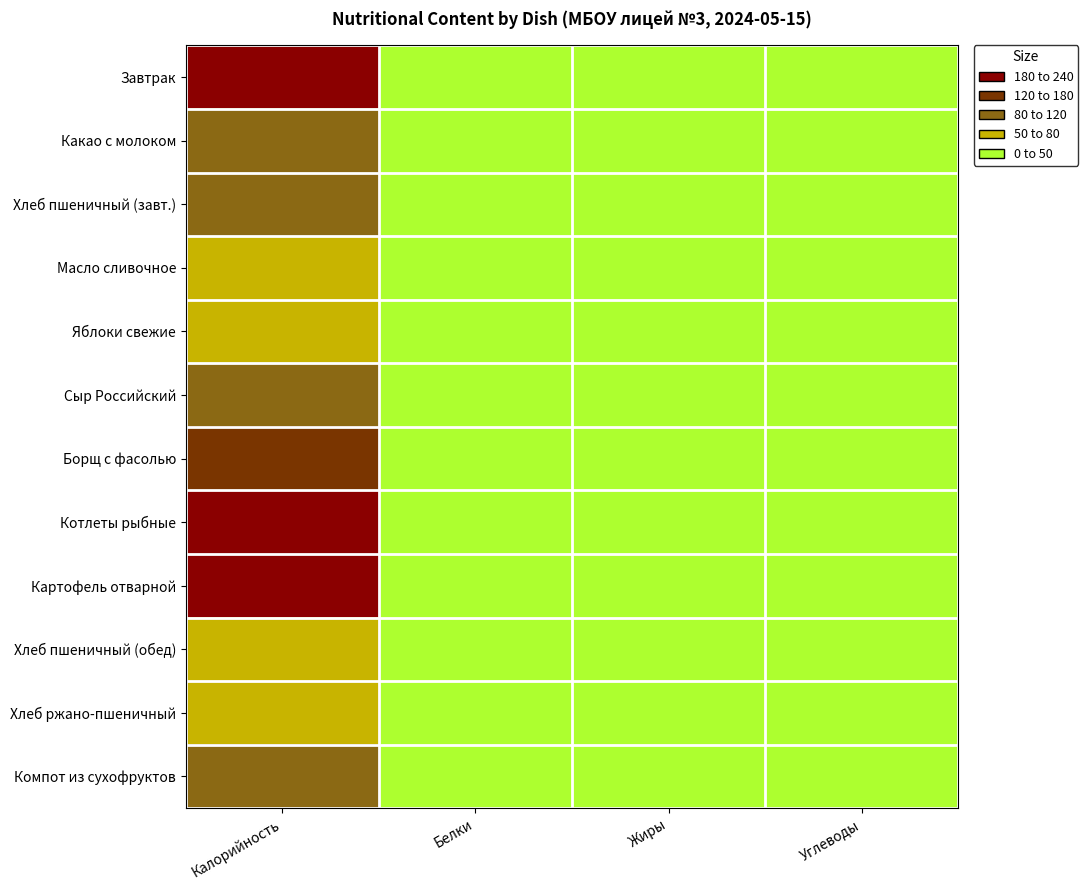

Reading right to left, extract all data points from this chart.

Завтрак: Углеводы=21.4	Жиры=3.9	Белки=3.2	Калорийность=184.0
Какао с молоком: Углеводы=13.8	Жиры=2.9	Белки=3.3	Калорийность=94.0
Хлеб пшеничный (завт.): Углеводы=19.0	Жиры=0.0	Белки=3.0	Калорийность=94.0
Масло сливочное: Углеводы=0.1	Жиры=7.3	Белки=0.1	Калорийность=66.1
Яблоки свежие: Углеводы=11.9	Жиры=0.5	Белки=0.5	Калорийность=79.5
Сыр Российский: Углеводы=0.0	Жиры=4.4	Белки=3.5	Калорийность=93.8
Борщ с фасолью: Углеводы=14.5	Жиры=5.1	Белки=3.5	Калорийность=168.2
Котлеты рыбные: Углеводы=11.6	Жиры=18.8	Белки=14.8	Калорийность=234.0
Картофель отварной: Углеводы=28.9	Жиры=5.0	Белки=4.5	Калорийность=220.2
Хлеб пшеничный (обед): Углеводы=14.5	Жиры=0.3	Белки=2.4	Калорийность=70.5
Хлеб ржано-пшеничный: Углеводы=10.0	Жиры=0.4	Белки=2.0	Калорийность=52.2
Компот из сухофруктов: Углеводы=20.1	Жиры=0.1	Белки=0.6	Калорийность=84.0